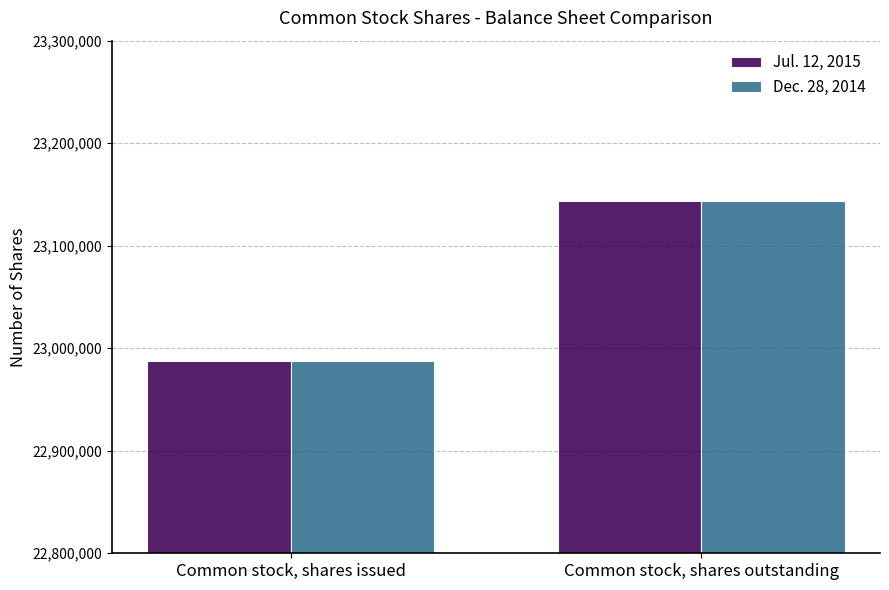

What is the total value across all series at Common stock, shares issued?

45974438